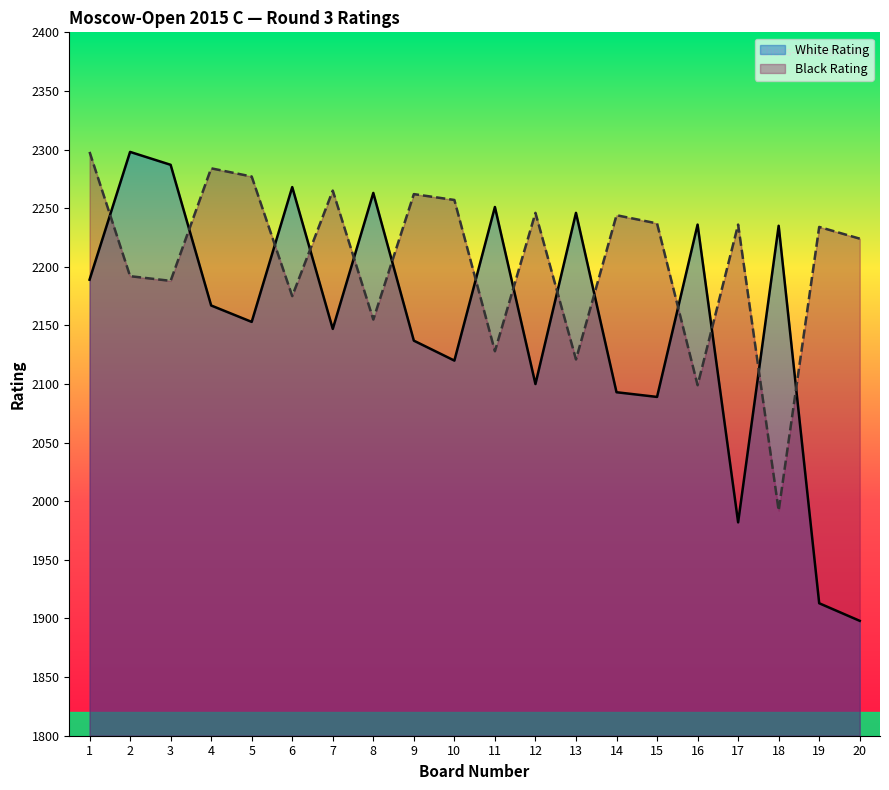

What is the minimum value shown in the chart?

1898